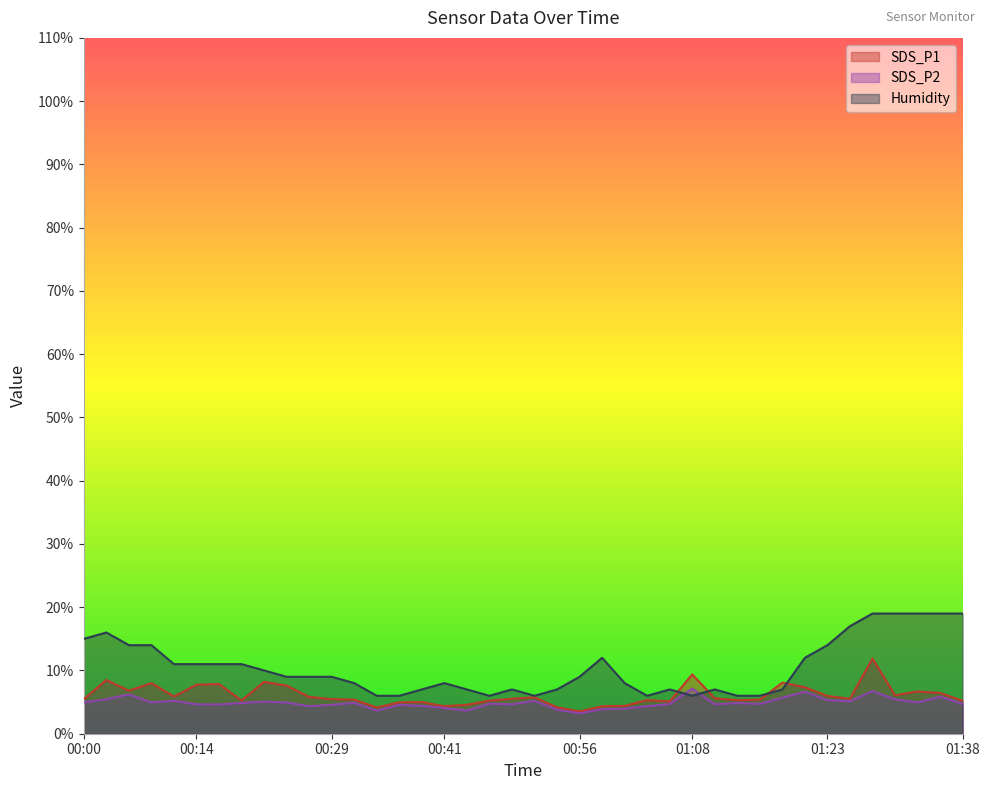

What is the difference between the maximum and minimum values in the Humidity series?

13.0